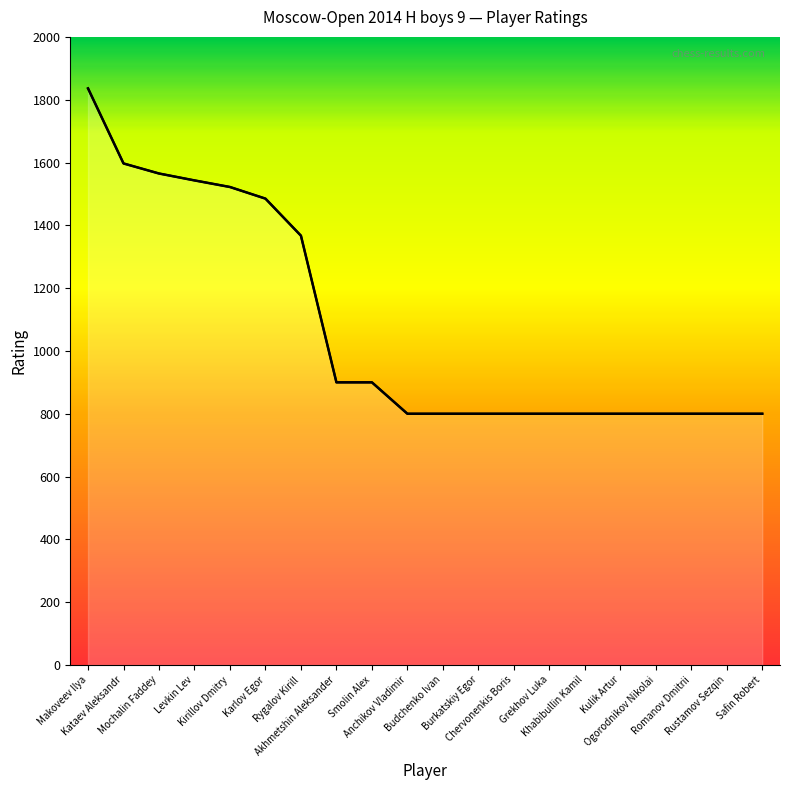

List the labels in order of value, largest first.

Makoveev Ilya, Kataev Aleksandr, Mochalin Faddey, Levkin Lev, Kirillov Dmitry, Karlov Egor, Rygalov Kirill, Akhmetshin Aleksander, Smolin Alex, Anchikov Vladimir, Budchenko Ivan, Burkatskiy Egor, Chervonenkis Boris, Grekhov Luka, Khabibullin Kamil, Kulik Artur, Ogorodnikov Nikolai, Romanov Dmitrii, Rustamov Sezqin, Safin Robert